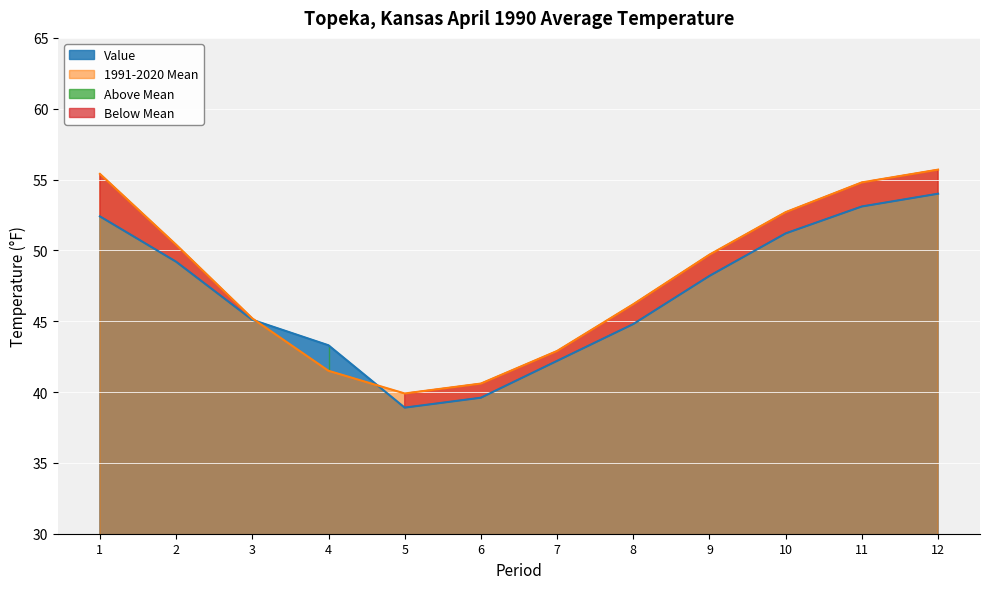

Which category has the lowest value across all series?

5